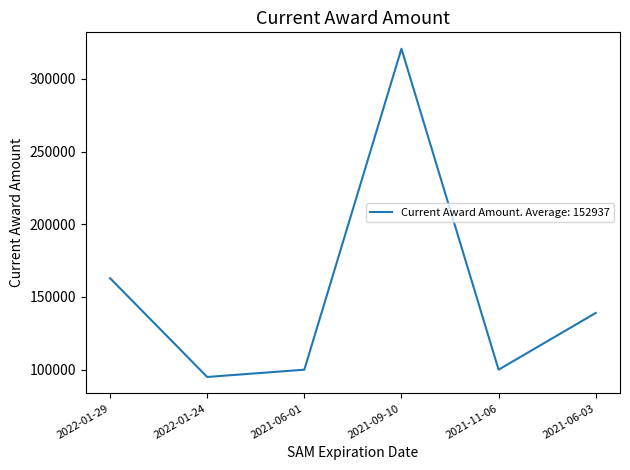

How many interior local valleys (lower than both neighbors) does the data have?

2